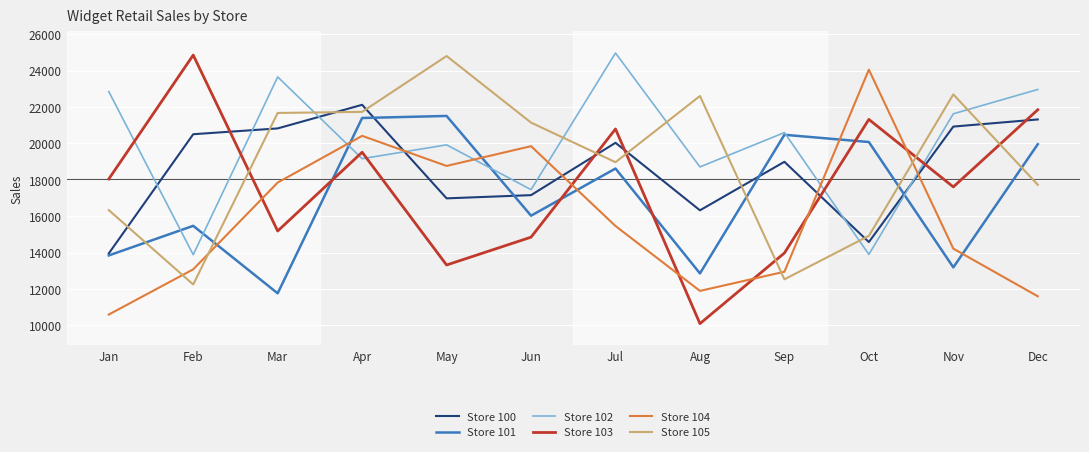

Does the chart have visible grid lines?

Yes